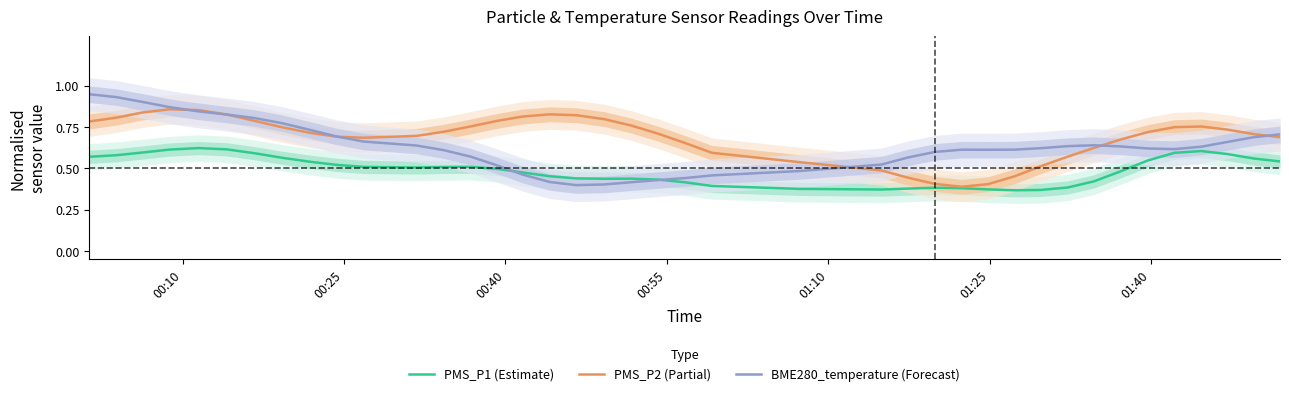

What are all the series names shown in the legend?

PMS_P1 (Estimate), PMS_P2 (Partial), BME280_temperature (Forecast)